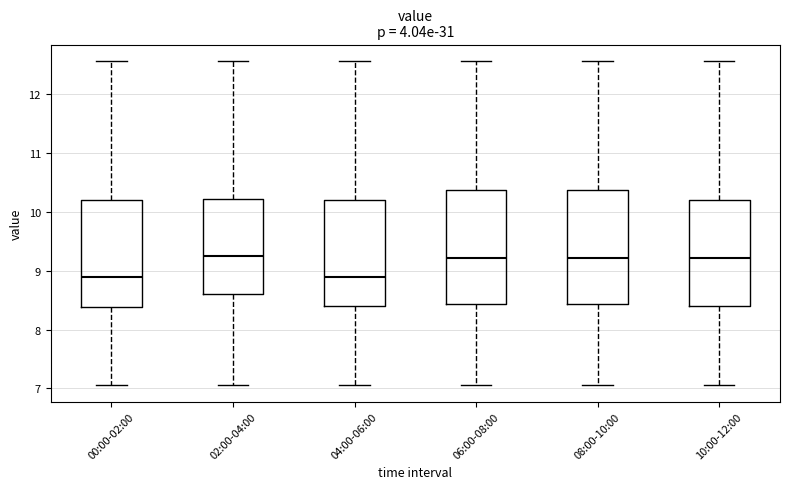

Where does the upper whisker of the box for 04:00-06:00 end on the y-axis? The values are not printed on the chart, so give them approximately, as read against the axis.

12.6